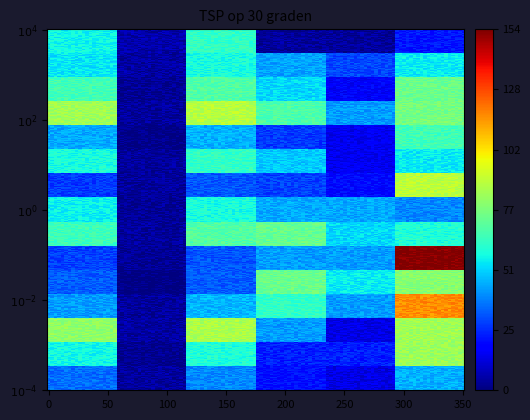

What is the maximum value shown in the chart?

154